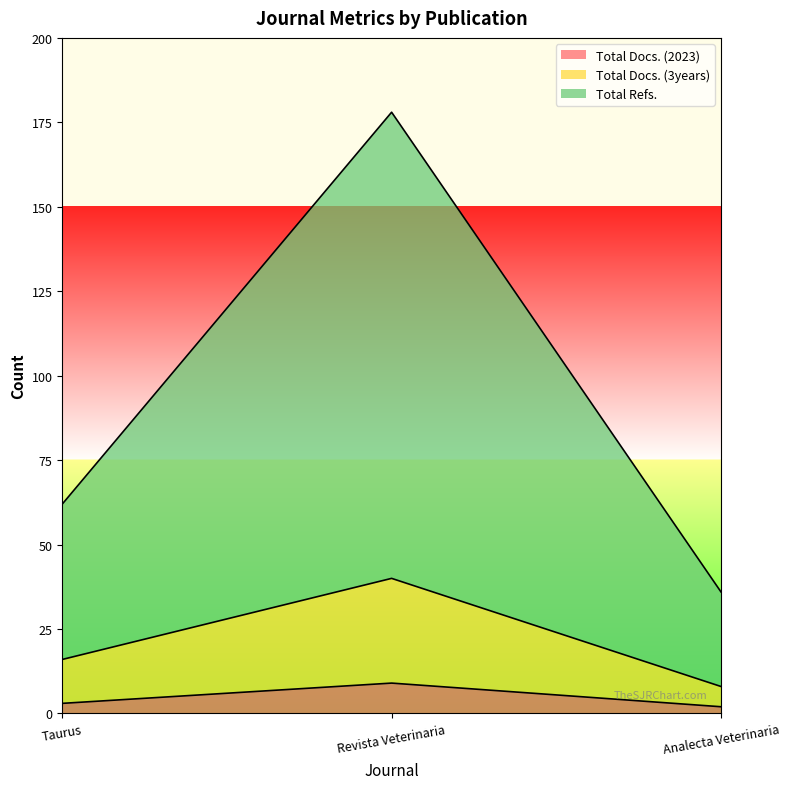

What is the label of the 1st point from the right?

Analecta Veterinaria